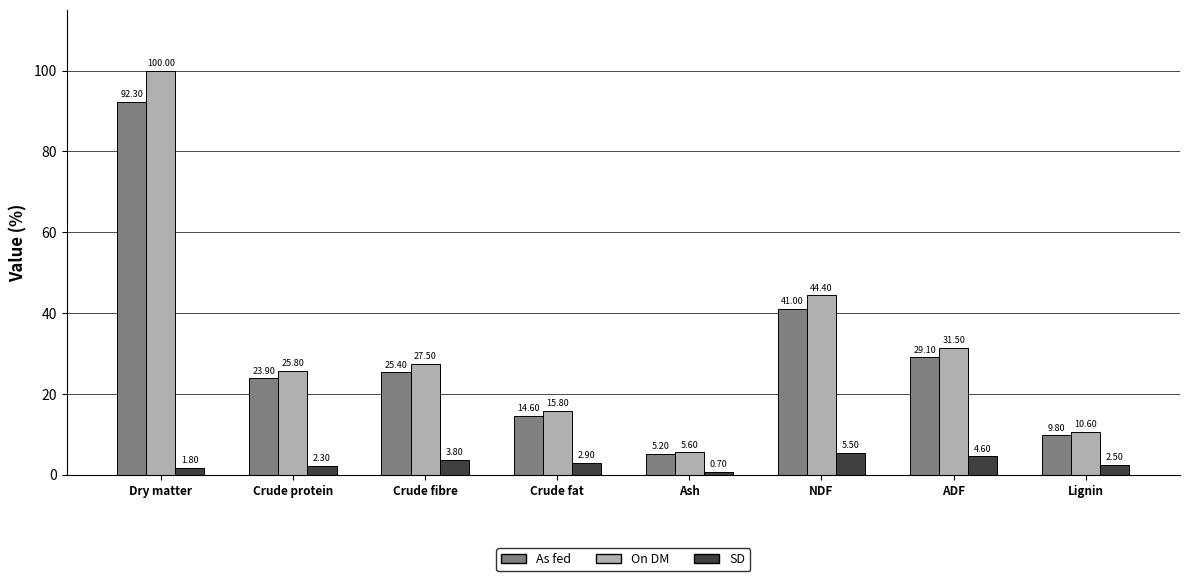

How many values in the As fed series exceed 25?

4